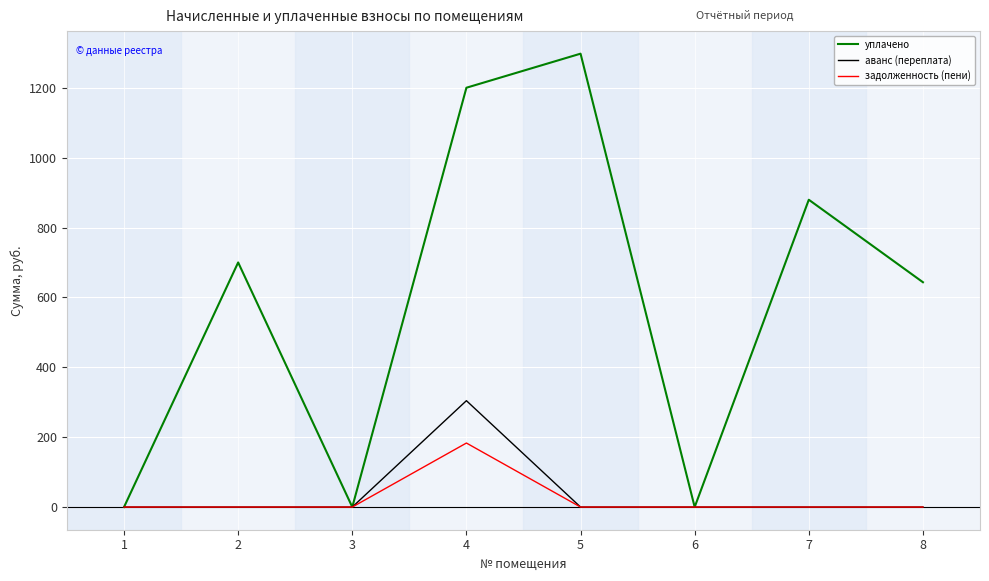

The аванс (переплата) series shows 0.0 at 5. True or false?

True